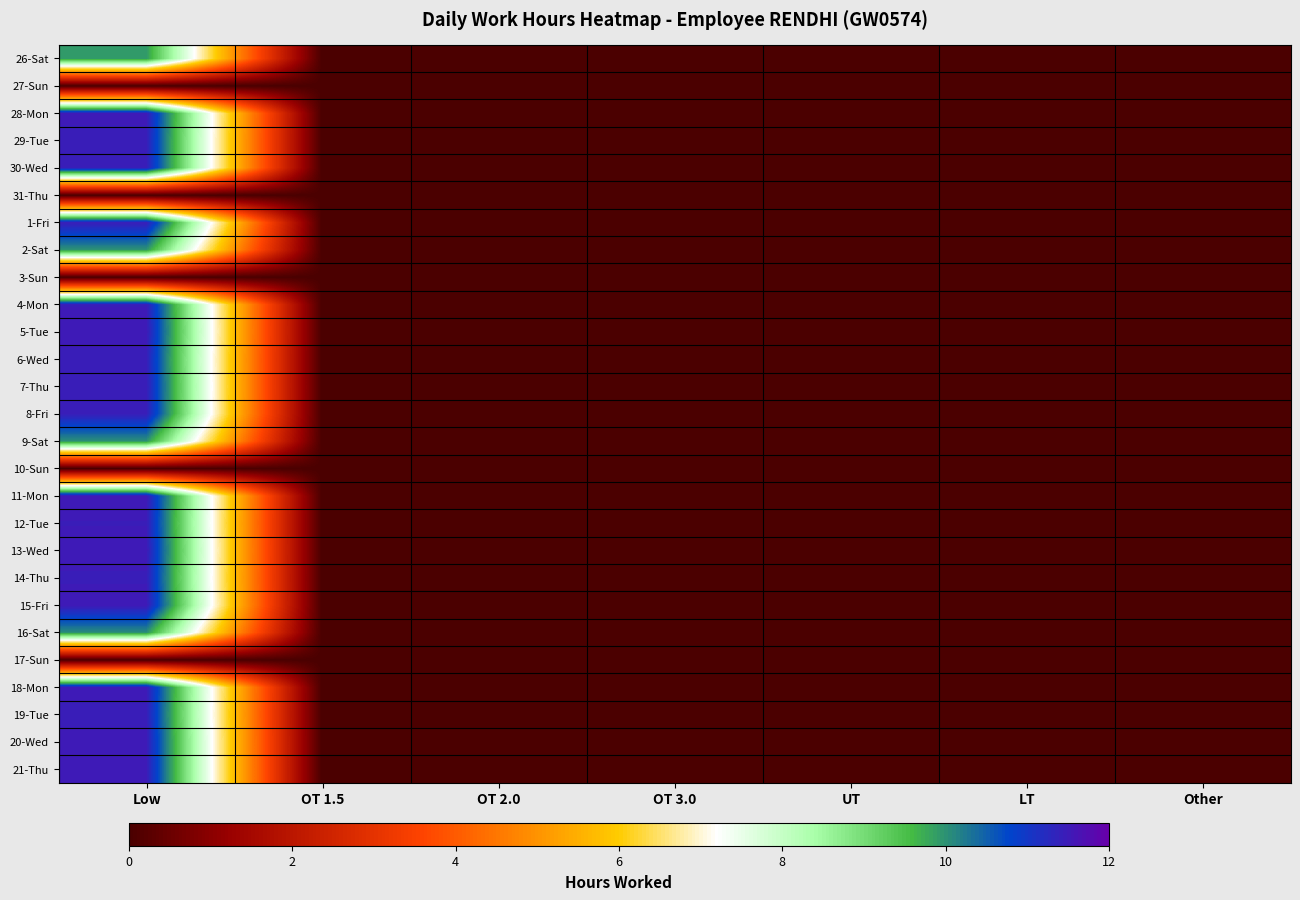

Rank the series by their maximum value, from lowest to highest.

27-Sun, 31-Thu, 3-Sun, 10-Sun, 17-Sun, 26-Sat, 2-Sat, 9-Sat, 16-Sat, 29-Tue, 30-Wed, 6-Wed, 8-Fri, 19-Tue, 1-Fri, 14-Thu, 4-Mon, 7-Thu, 12-Tue, 28-Mon, 18-Mon, 20-Wed, 21-Thu, 5-Tue, 13-Wed, 15-Fri, 11-Mon